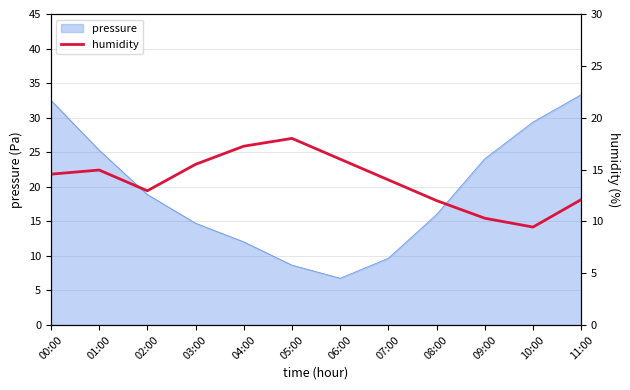

Reading right to left, extract all data points from this chart.

12.1	9.5	10.3	12.0	14.0	16.0	18.0	17.3	15.5	13.0	14.9	14.5